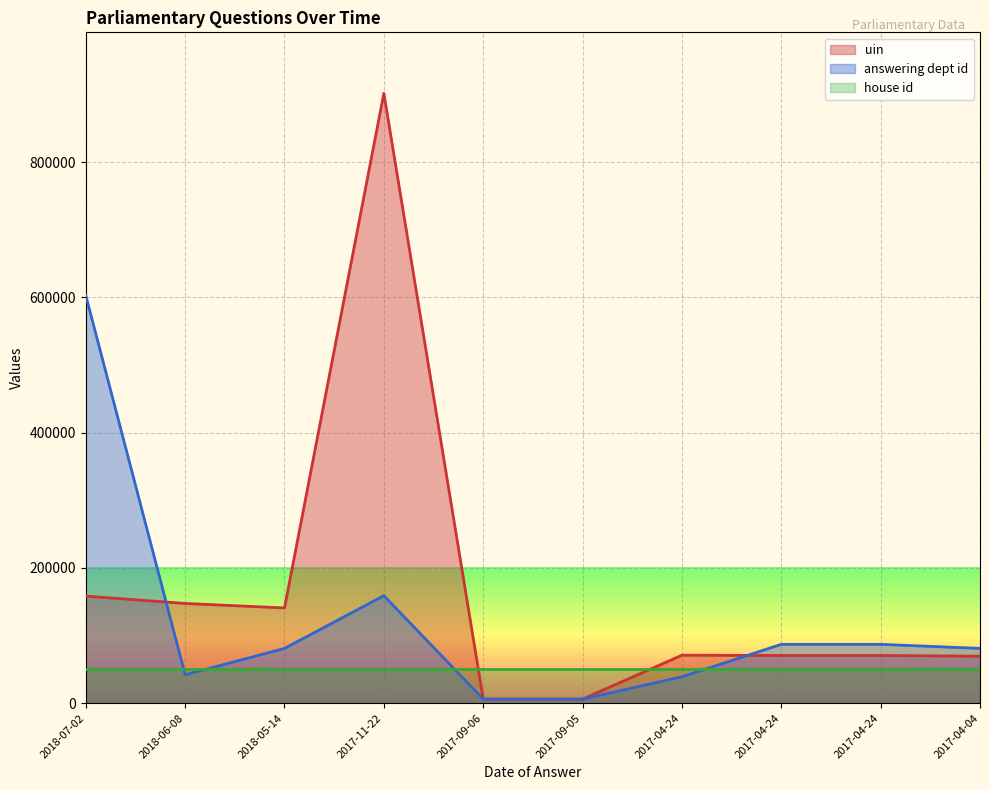

What are all the series names shown in the legend?

uin, answering dept id, house id